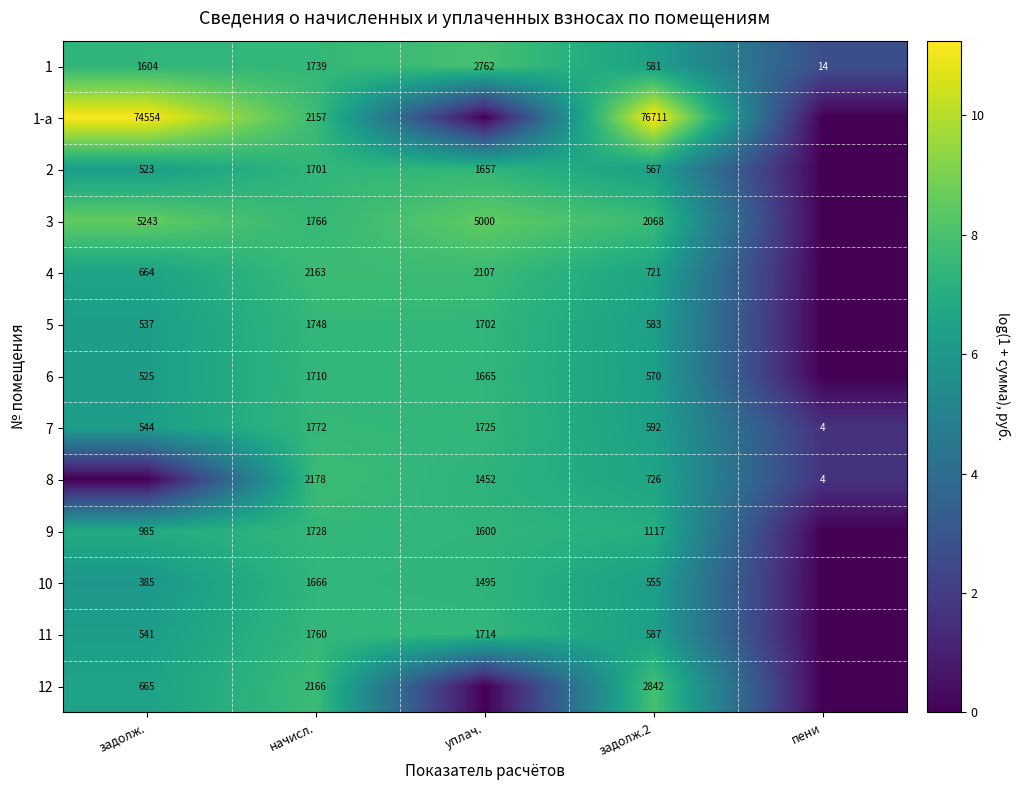

The 1 series shows 14 at пени. True or false?

True